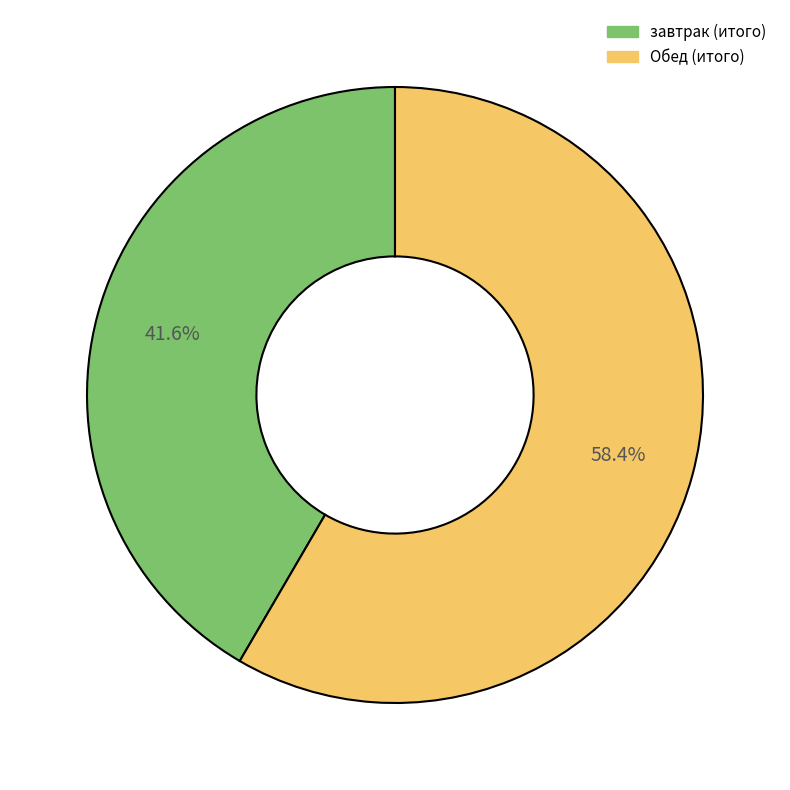

To the nearest percent, what portion does Обед (итого) represent?

58%